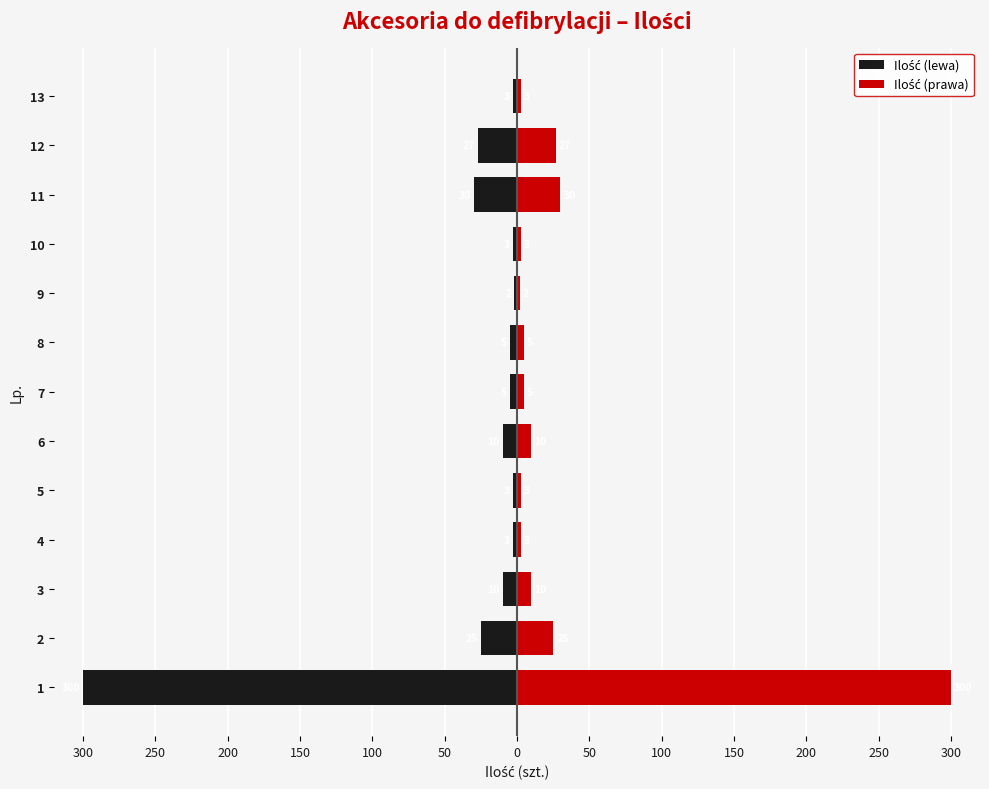

What is the difference between the maximum and minimum values in the Ilość (prawa) series?

298